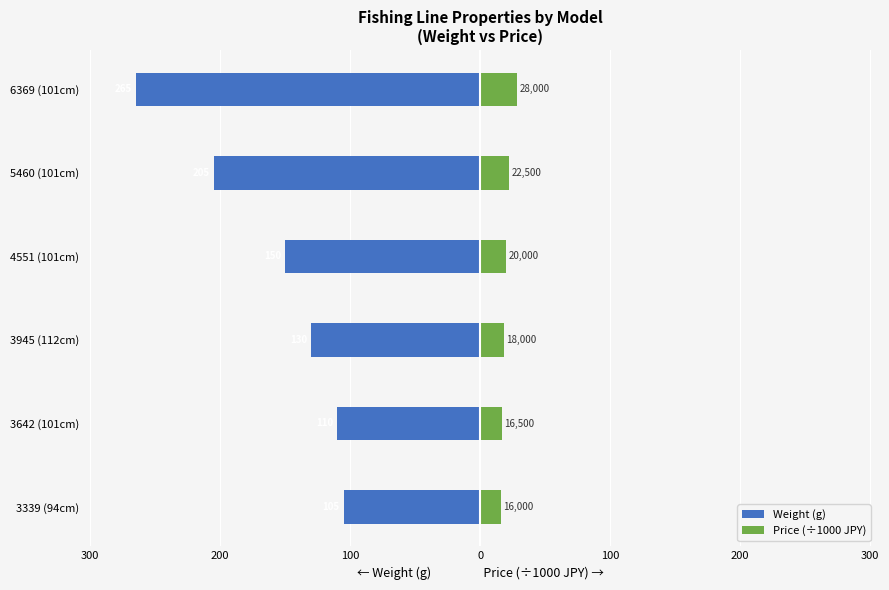

What are all the series names shown in the legend?

Weight (g), Price (÷1000 JPY)